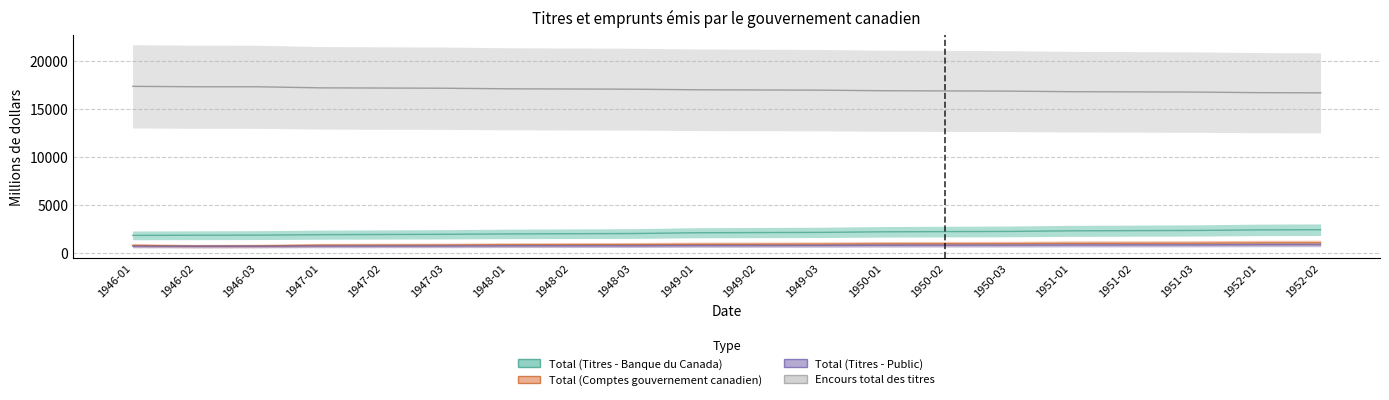

True or false: Encours total des titres and Total (Titres - Public) intersect in this chart.

False